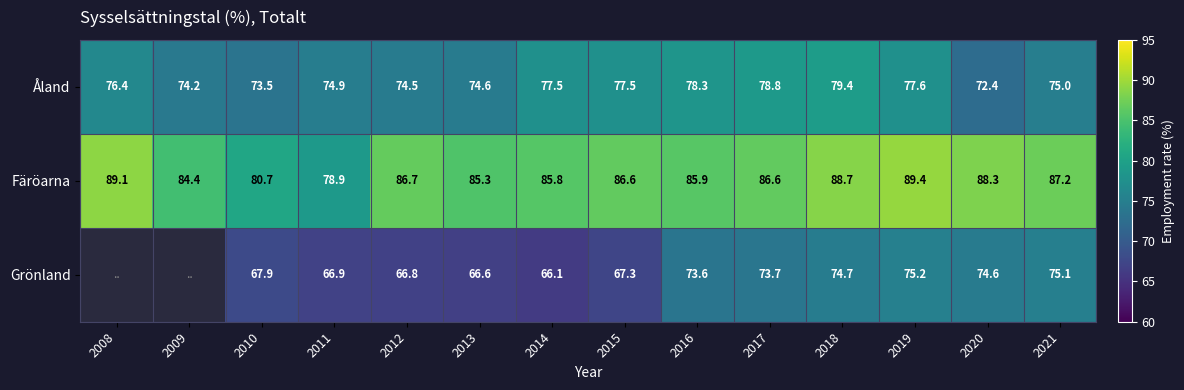

The Åland series shows 77.5 at 2015. True or false?

True